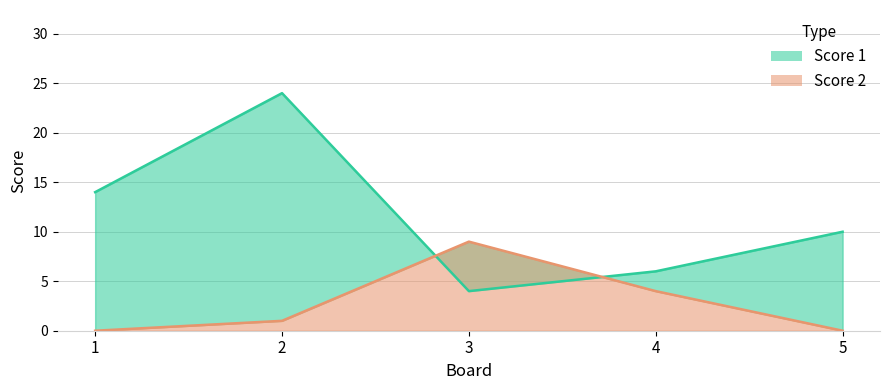

At which label is Score 1 closest to 14?

1